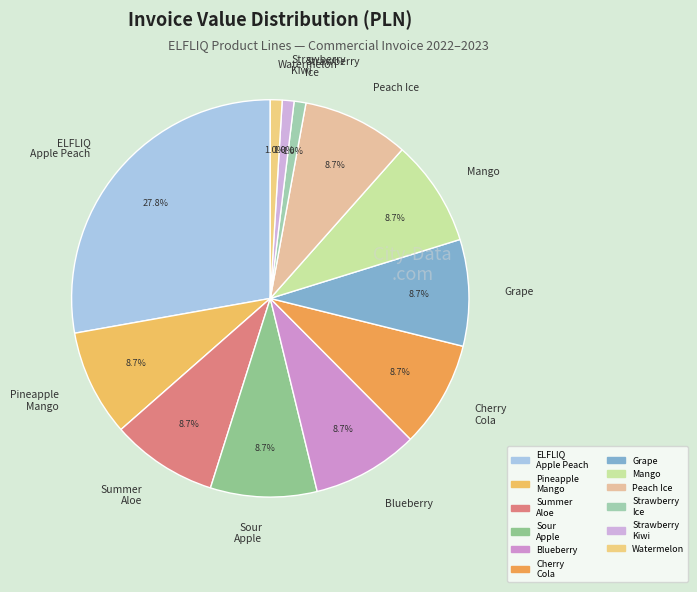

Does any single category account for the majority?

No